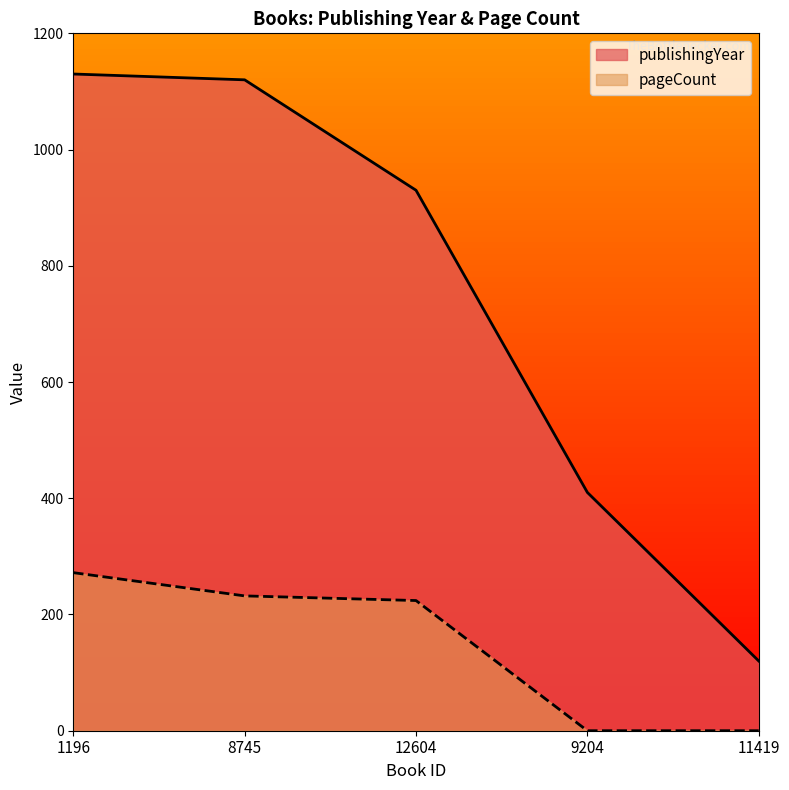

At how many categories does at least one series exceed 120?

4